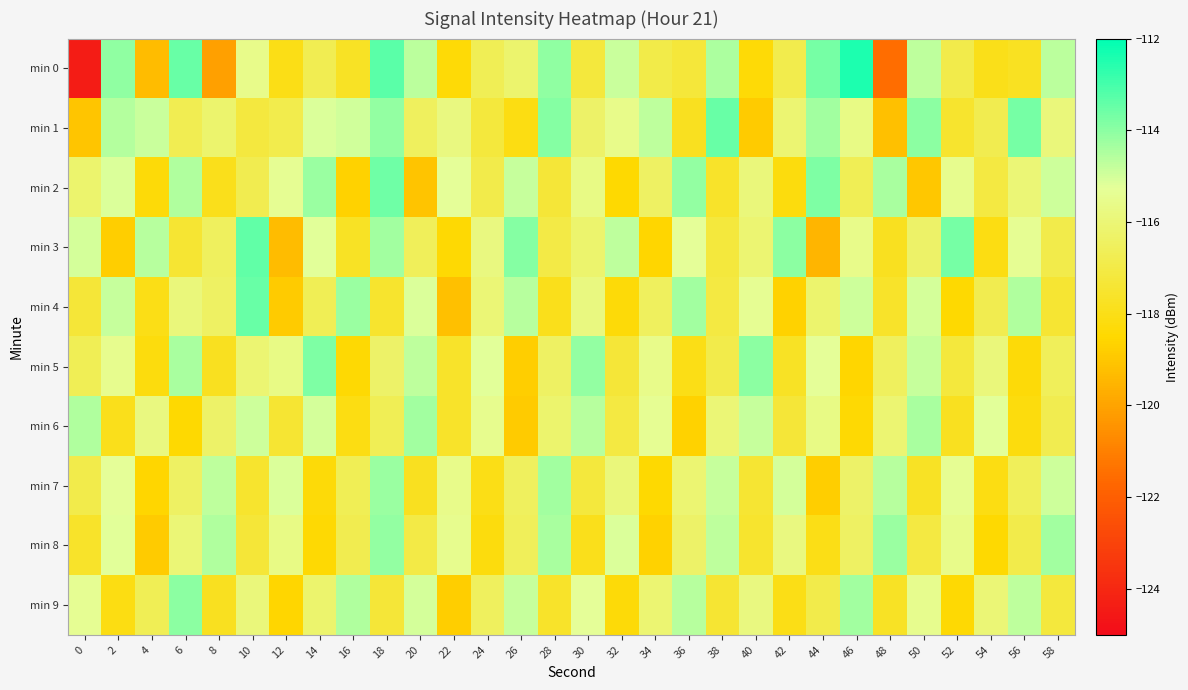

Reading right to left, list all the values displayed in this chart.

min 0: 58=-114.7	56=-117.8	54=-118.0	52=-116.9	50=-114.7	48=-121.5	46=-112.4	44=-113.7	42=-116.8	40=-118.4	38=-114.4	36=-117.3	34=-116.9	32=-114.9	30=-117.2	28=-114.1	26=-116.2	24=-116.7	22=-118.4	20=-114.7	18=-113.3	16=-117.7	14=-116.8	12=-118.0	10=-115.6	8=-120.1	6=-113.5	4=-119.3	2=-114.1	0=-124.4
min 1: 58=-115.9	56=-113.7	54=-116.8	52=-117.5	50=-114.0	48=-119.2	46=-115.7	44=-114.3	42=-116.1	40=-118.9	38=-113.5	36=-117.8	34=-114.7	32=-115.6	30=-116.3	28=-113.9	26=-118.1	24=-117.2	22=-115.8	20=-116.5	18=-114.1	16=-115.0	14=-115.1	12=-116.8	10=-117.2	8=-116.2	6=-116.7	4=-114.8	2=-114.6	0=-119.0
min 2: 58=-114.9	56=-116.0	54=-117.1	52=-115.5	50=-119.0	48=-114.4	46=-116.7	44=-113.8	42=-118.2	40=-115.9	38=-117.6	36=-114.1	34=-116.4	32=-118.5	30=-115.7	28=-117.3	26=-114.8	24=-116.9	22=-115.3	20=-119.1	18=-113.6	16=-118.7	14=-114.2	12=-115.4	10=-116.8	8=-117.9	6=-114.5	4=-118.3	2=-115.1	0=-116.2
min 3: 58=-116.9	56=-115.4	54=-118.1	52=-113.7	50=-116.3	48=-117.8	46=-115.6	44=-119.5	42=-114.0	40=-116.1	38=-117.2	36=-115.3	34=-118.6	32=-114.7	30=-116.2	28=-117.0	26=-113.9	24=-115.8	22=-118.4	20=-116.6	18=-114.3	16=-117.7	14=-115.2	12=-119.3	10=-113.4	8=-116.5	6=-117.4	4=-114.6	2=-118.8	0=-115.0
min 4: 58=-117.4	56=-114.5	54=-116.8	52=-118.5	50=-115.0	48=-117.6	46=-114.9	44=-116.2	42=-118.7	40=-115.4	38=-117.1	36=-114.3	34=-116.5	32=-118.3	30=-115.8	28=-117.9	26=-114.6	24=-116.0	22=-119.2	20=-115.1	18=-117.5	16=-114.2	14=-116.7	12=-118.9	10=-113.5	8=-116.4	6=-115.9	4=-118.0	2=-114.8	0=-117.3
min 5: 58=-116.6	56=-118.3	54=-115.9	52=-117.2	50=-114.8	48=-116.5	46=-118.6	44=-115.3	42=-117.7	40=-114.0	38=-116.9	36=-118.0	34=-115.6	32=-117.3	30=-114.1	28=-116.4	26=-118.8	24=-115.2	22=-117.6	20=-114.7	18=-116.3	16=-118.4	14=-113.8	12=-115.7	10=-116.1	8=-117.8	6=-114.4	4=-118.2	2=-115.5	0=-116.7
min 6: 58=-116.8	56=-118.2	54=-115.2	52=-117.8	50=-114.4	48=-116.1	46=-118.4	44=-115.7	42=-117.3	40=-114.8	38=-116.0	36=-118.7	34=-115.4	32=-117.1	30=-114.6	28=-116.2	26=-118.9	24=-115.5	22=-117.6	20=-114.3	18=-116.7	16=-118.1	14=-115.0	12=-117.4	10=-114.9	8=-116.3	6=-118.5	4=-115.8	2=-117.9	0=-114.5
min 7: 58=-114.9	56=-116.6	54=-118.1	52=-115.4	50=-117.7	48=-114.6	46=-116.3	44=-118.8	42=-115.0	40=-117.4	38=-114.8	36=-116.1	34=-118.5	32=-115.9	30=-117.2	28=-114.3	26=-116.5	24=-118.0	22=-115.6	20=-117.8	18=-114.2	16=-116.7	14=-118.3	12=-115.1	10=-117.5	8=-114.7	6=-116.4	4=-118.6	2=-115.3	0=-116.9
min 8: 58=-114.3	56=-116.9	54=-118.5	52=-115.6	50=-117.1	48=-114.2	46=-116.4	44=-118.0	42=-115.8	40=-117.5	38=-114.7	36=-116.3	34=-118.7	32=-115.1	30=-117.9	28=-114.4	26=-116.6	24=-118.2	22=-115.5	20=-117.0	18=-114.1	16=-116.8	14=-118.4	12=-115.7	10=-117.3	8=-114.5	6=-116.0	4=-118.9	2=-115.2	0=-117.6
min 9: 58=-117.2	56=-114.7	54=-116.0	52=-118.4	50=-115.5	48=-117.7	46=-114.3	44=-116.9	42=-118.0	40=-115.8	38=-117.4	36=-114.6	34=-116.1	32=-118.3	30=-115.3	28=-117.6	26=-114.8	24=-116.5	22=-118.8	20=-115.0	18=-117.3	16=-114.5	14=-116.2	12=-118.6	10=-115.9	8=-117.8	6=-114.0	4=-116.7	2=-118.1	0=-115.4